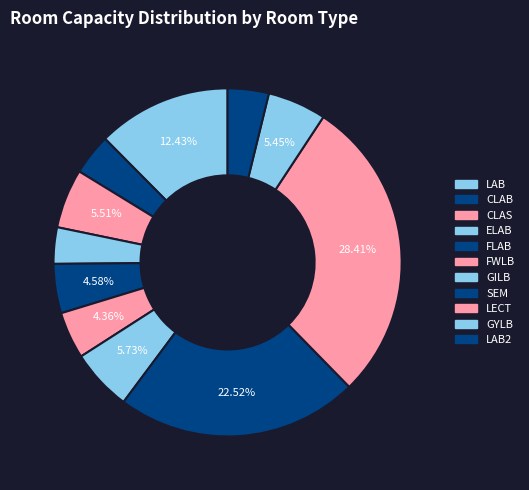

How many slices are in this pie chart?

11